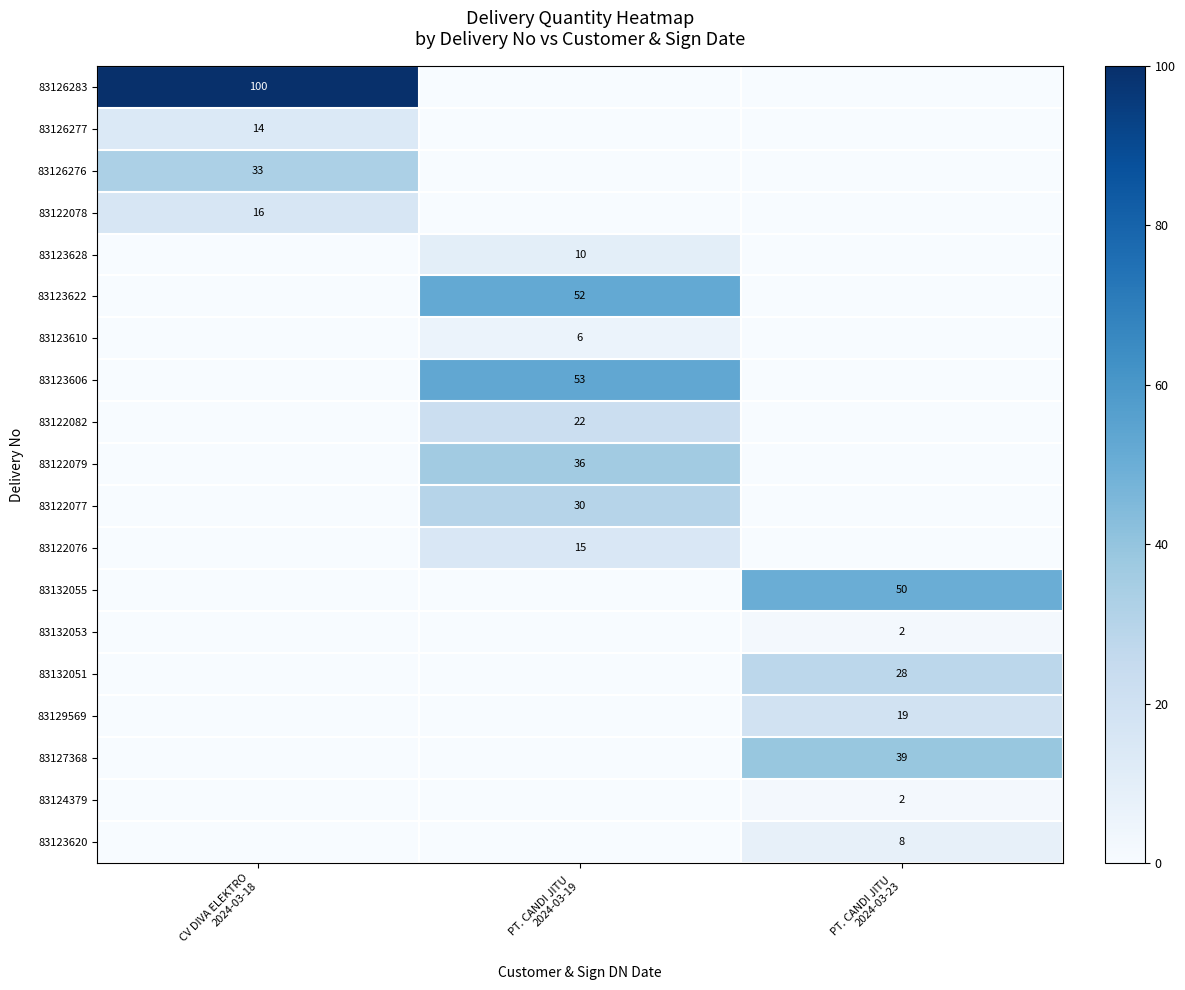

Which category has the highest value in the 83122082 series?

PT. CANDI JITU 2024-03-19